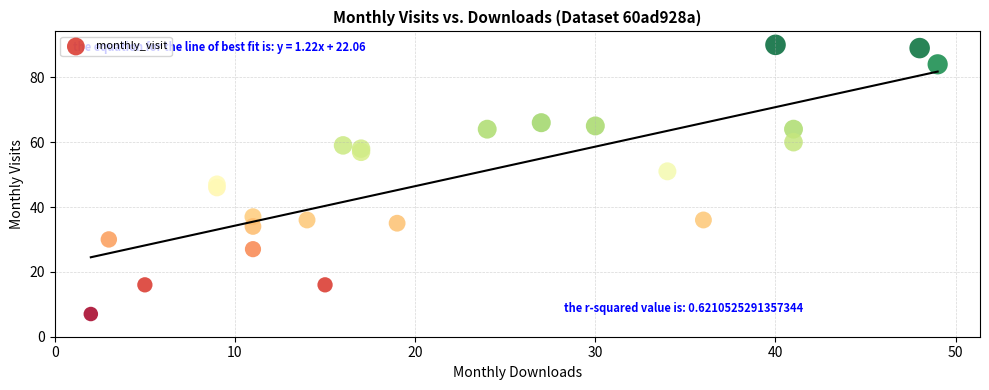

What is the range of X values (max minus min)?

47